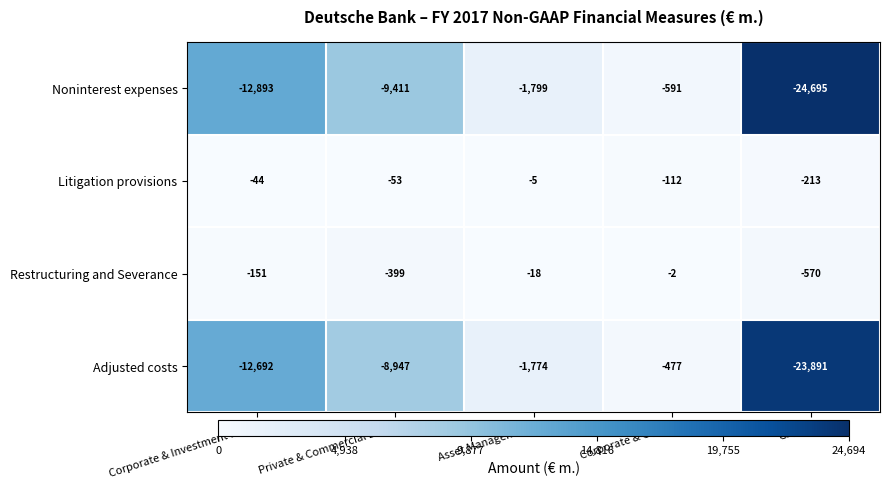

Reading left to right, extract all data points from this chart.

Noninterest expenses: Corporate & Investment Bank=-12893	Private & Commercial Bank=-9411	Asset Management=-1799	Corporate & Other=-591	Group=-24695
Litigation provisions: Corporate & Investment Bank=-44	Private & Commercial Bank=-53	Asset Management=-5	Corporate & Other=-112	Group=-213
Restructuring and Severance: Corporate & Investment Bank=-151	Private & Commercial Bank=-399	Asset Management=-18	Corporate & Other=-2	Group=-570
Adjusted costs: Corporate & Investment Bank=-12692	Private & Commercial Bank=-8947	Asset Management=-1774	Corporate & Other=-477	Group=-23891